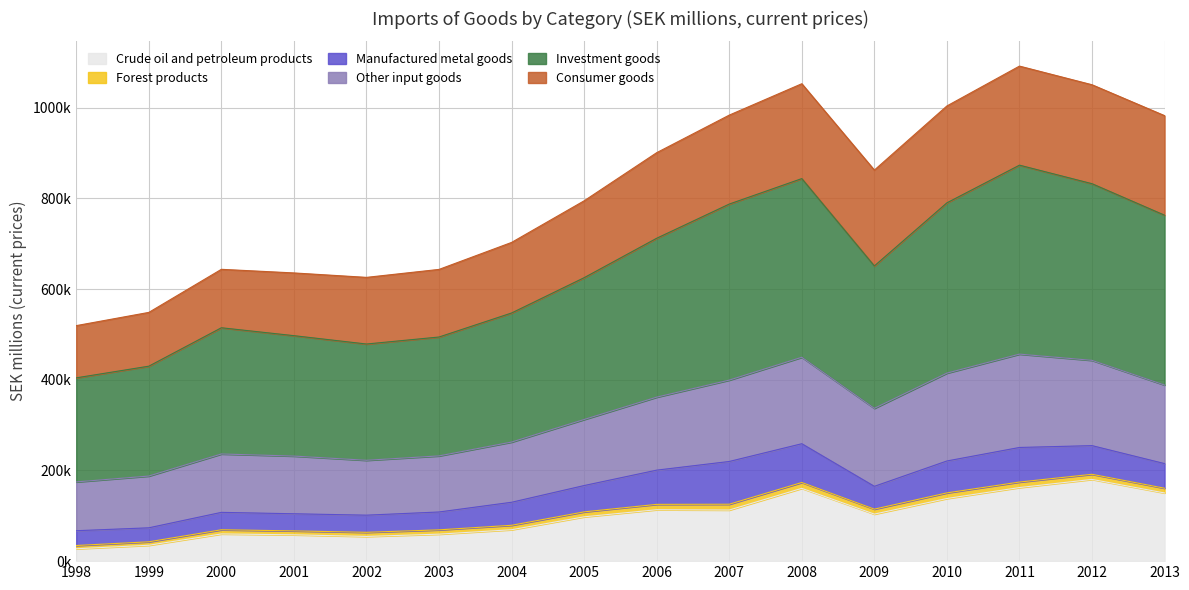

In Investment goods, how many points are higher than both neighbors (excluding endpoints)?

3